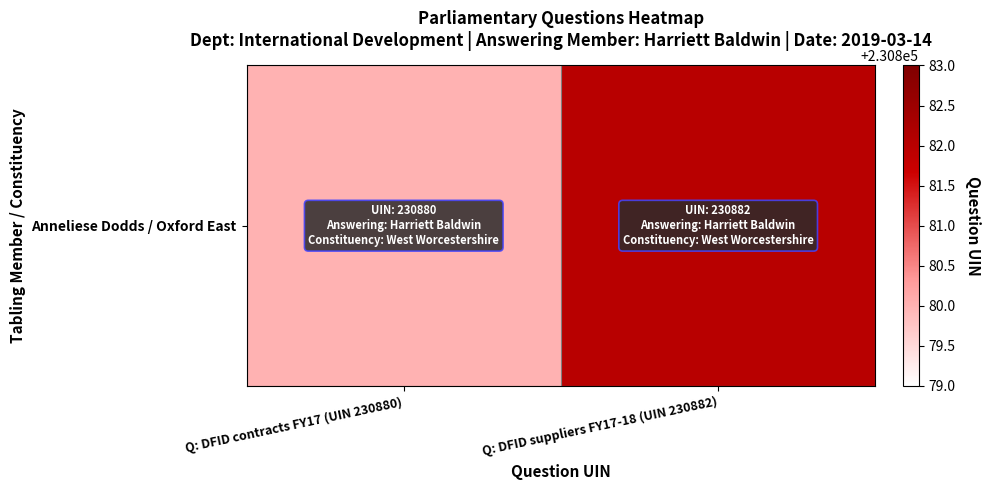

True or false: the data shows 372549 at Q: DFID contracts FY17 (UIN 230880).

False